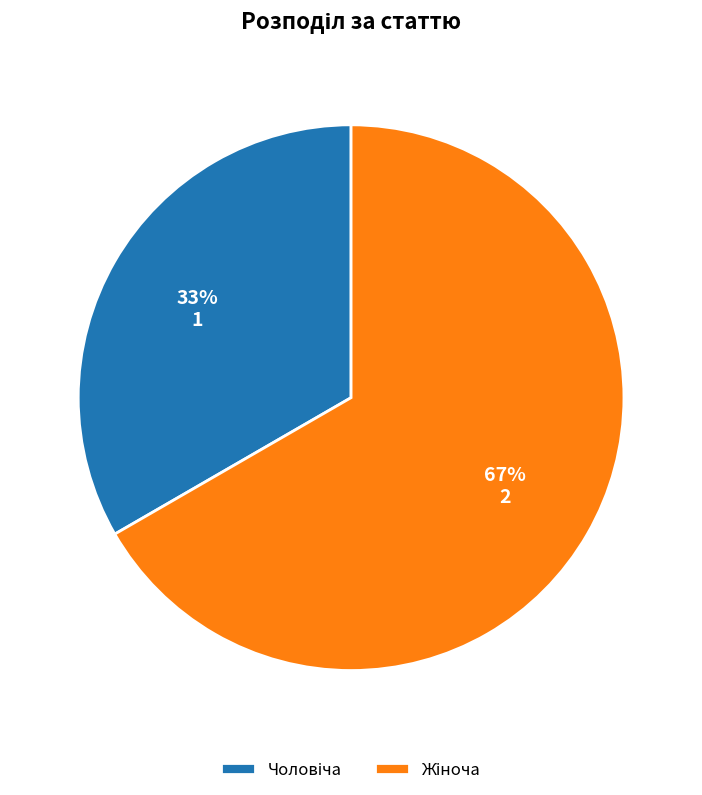

Does any single category account for the majority?

Yes